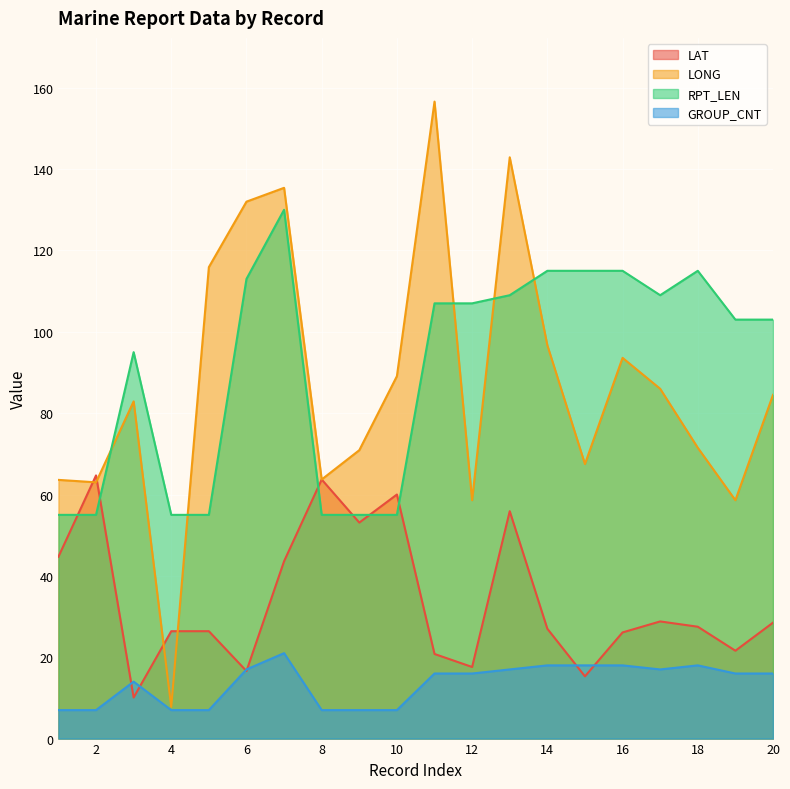

Reading right to left, transcribe all the data shown in this chart.

LAT: 28.5	21.6	27.5	28.8	26.1	15.3	27.0	55.9	17.6	20.8	60.0	53.1	63.7	43.6	16.6	26.4	26.4	10.1	64.7	44.7
LONG: 84.5	58.6	71.5	86.0	93.6	67.5	96.7	142.9	58.6	156.6	89.1	70.9	63.7	135.4	132.0	115.9	7.8	82.9	63.0	63.6
RPT_LEN: 103.0	103.0	115.0	109.0	115.0	115.0	115.0	109.0	107.0	107.0	55.0	55.0	55.0	130.0	113.0	55.0	55.0	95.0	55.0	55.0
GROUP_CNT: 16.0	16.0	18.0	17.0	18.0	18.0	18.0	17.0	16.0	16.0	7.0	7.0	7.0	21.0	17.0	7.0	7.0	14.0	7.0	7.0